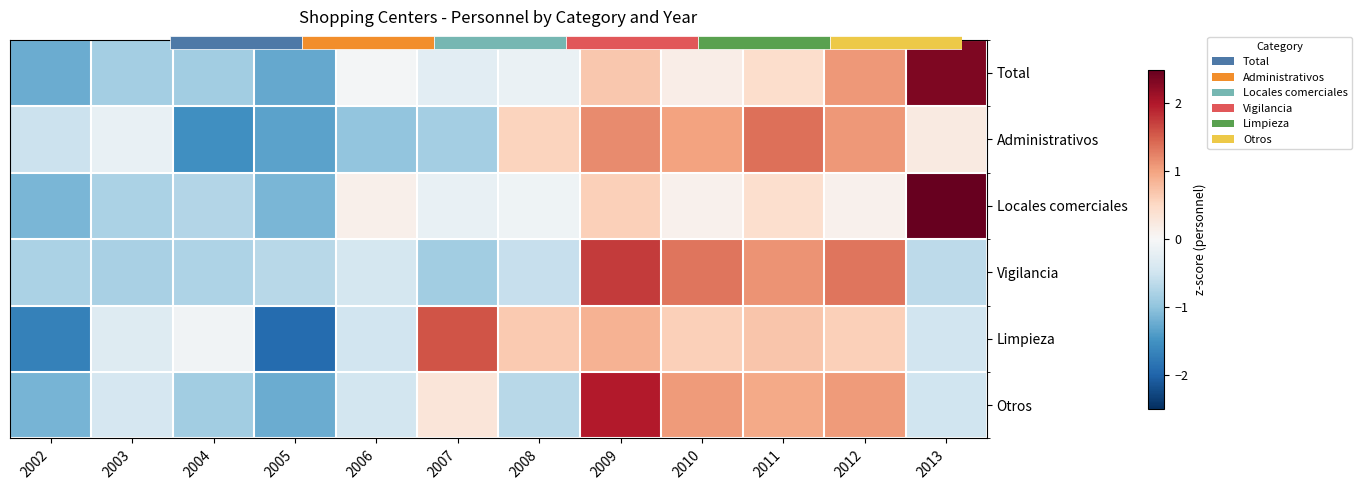

At 2010, list the series in order from largest to smallest.

Vigilancia, Otros, Administrativos, Limpieza, Total, Locales comerciales